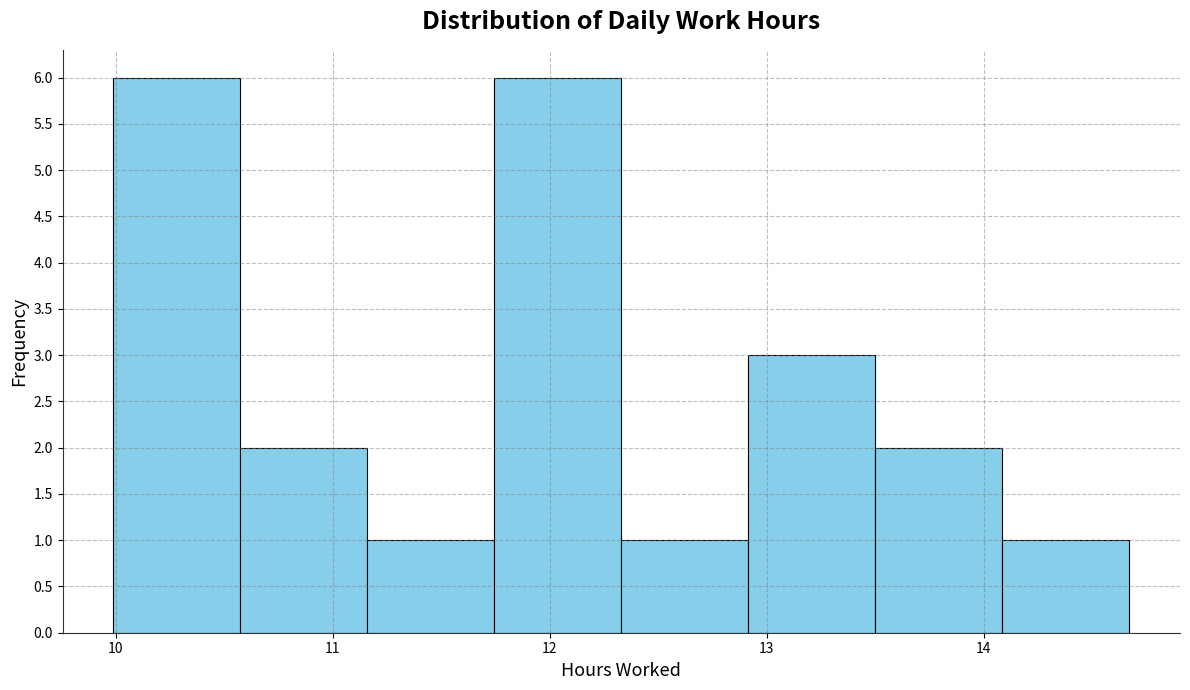

Reading left to right, list every bar in this chart as the range it spans on the x-axis followed by its height. Neither the bar edges nor the heights are printed on the chart, so give them approximately, as read against the axes.

10.0 to 10.6: 6
10.6 to 11.2: 2
11.2 to 11.7: 1
11.7 to 12.3: 6
12.3 to 12.9: 1
12.9 to 13.5: 3
13.5 to 14.1: 2
14.1 to 14.7: 1